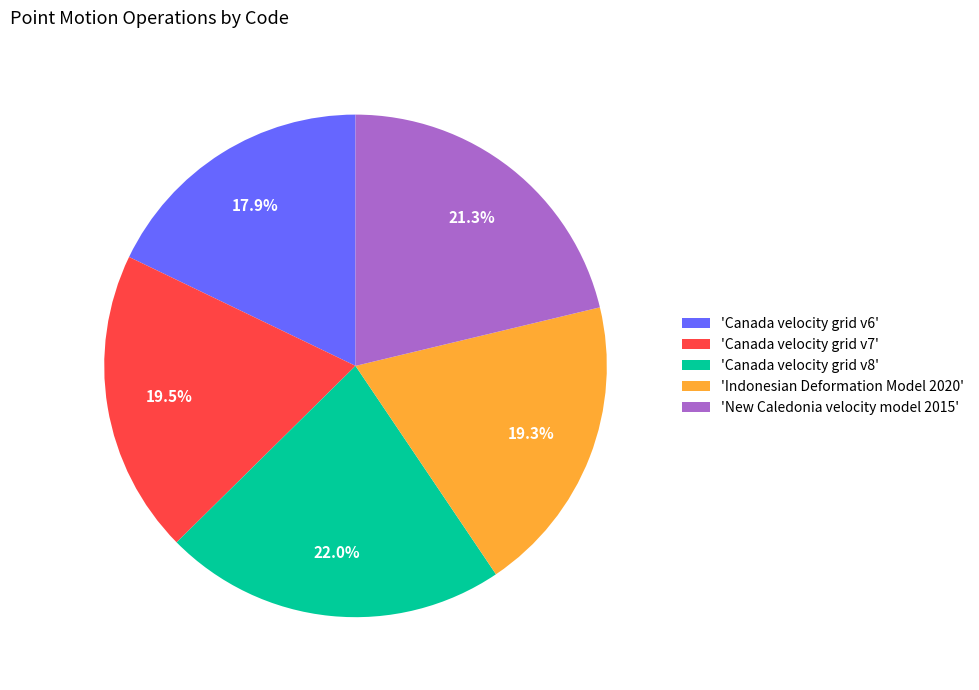

What portion of the pie excludes 'New Caledonia velocity model 2015'?

78.7%